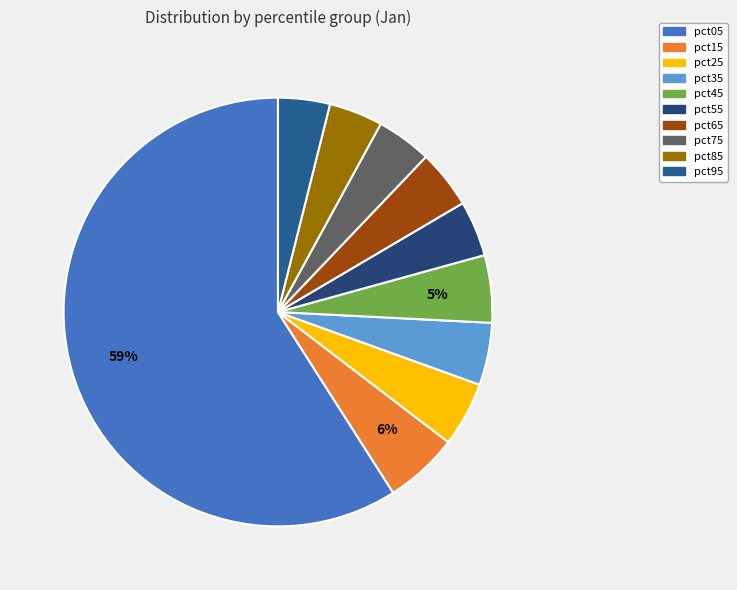

To the nearest percent, what portion does pct15 represent?

6%